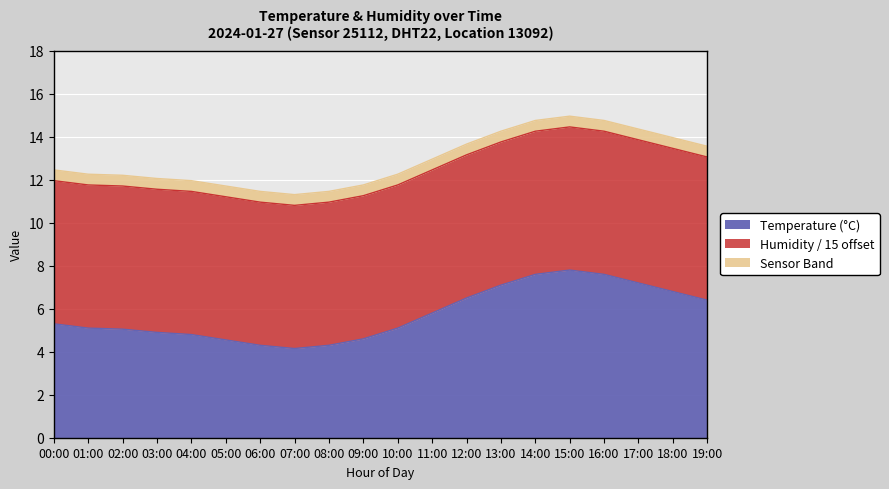

Which has a higher value, 06:00 or 15:00?

15:00